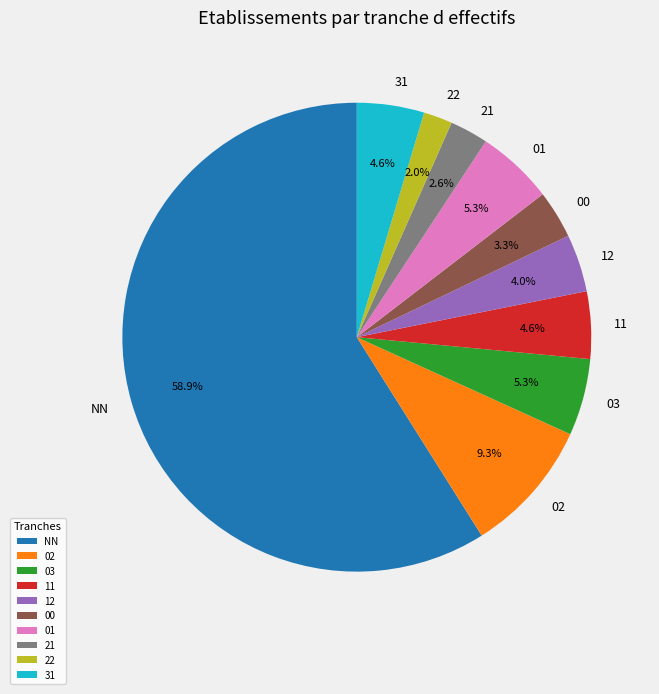

Which slice is the smallest?

22